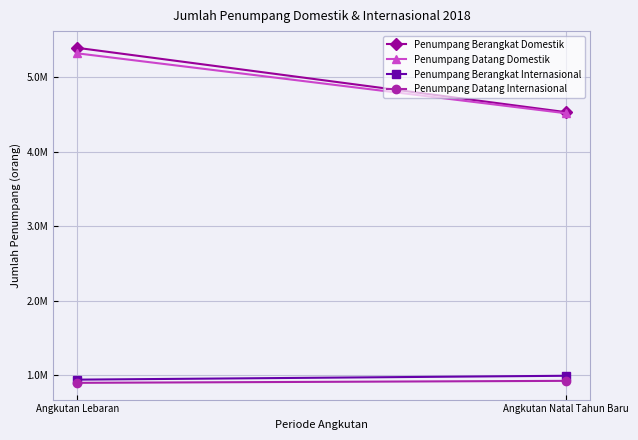

Where is Penumpang Datang Domestik nearest to the value 4917554?

Angkutan Natal Tahun Baru